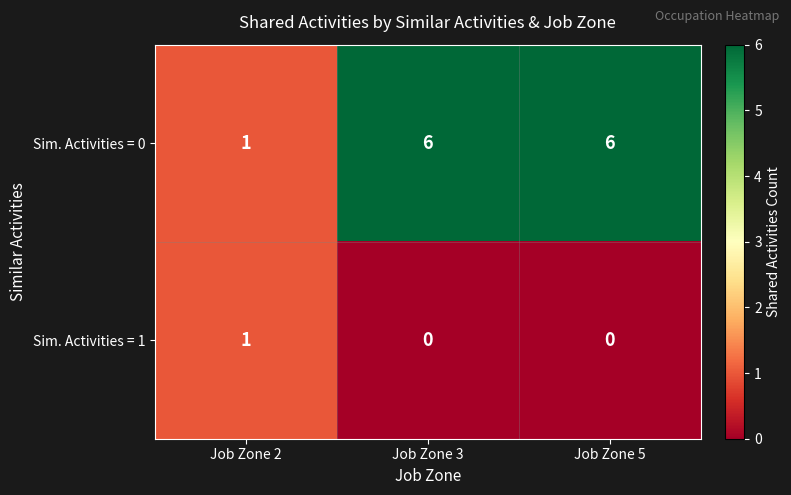

How many series are shown in this chart?

2